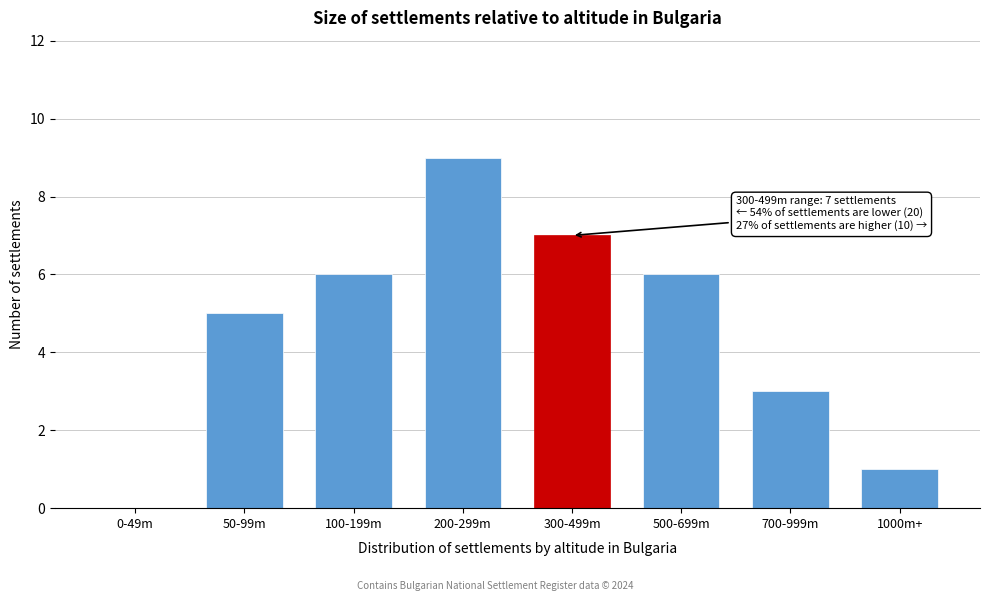

Reading left to right, extract all data points from this chart.

0-49m=0	50-99m=5	100-199m=6	200-299m=9	300-499m=7	500-699m=6	700-999m=3	1000m+=1